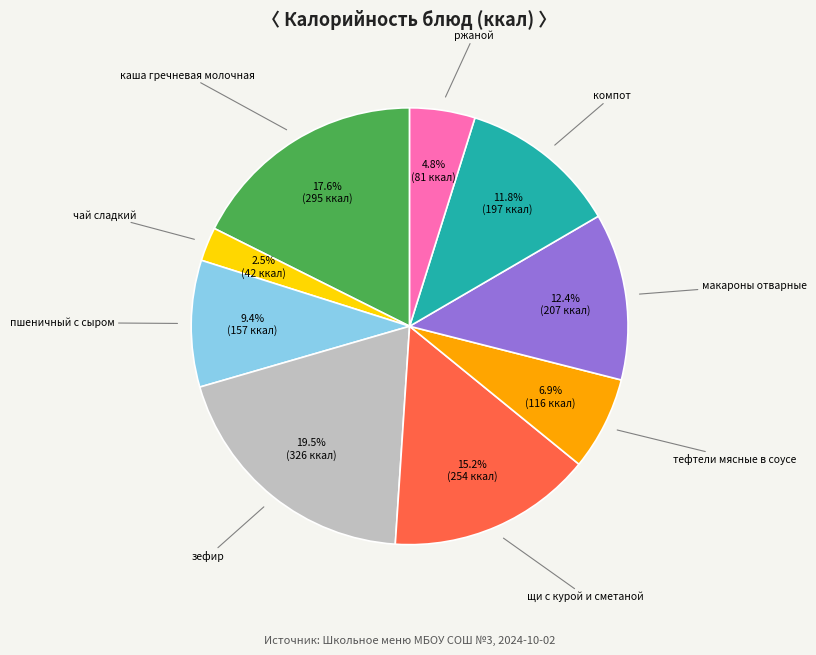

Is there a majority slice in this chart?

No